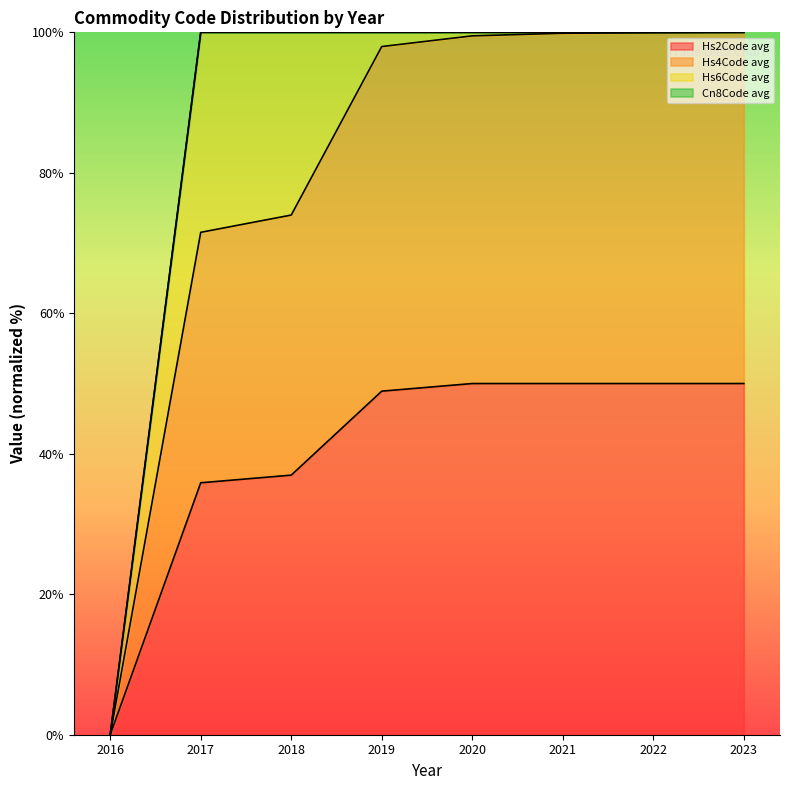

What is the maximum value for Hs2Code avg?

50.0